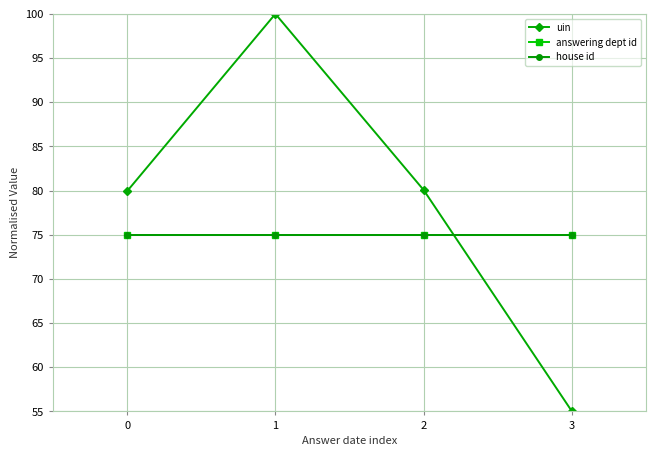

Where do house id and uin first cross each other?

2 and 3